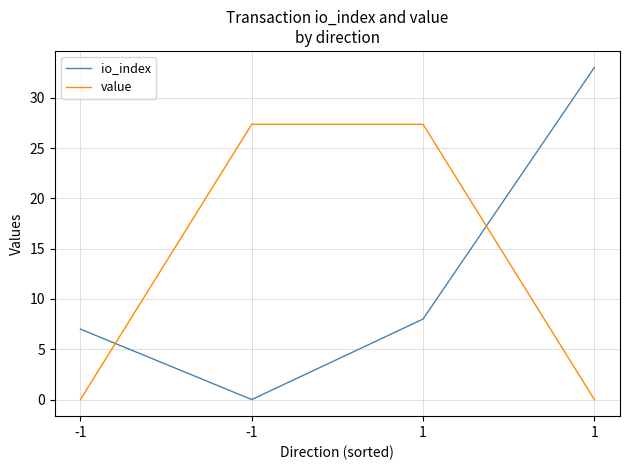

Is it true that value equals 39.4 at 1?

False